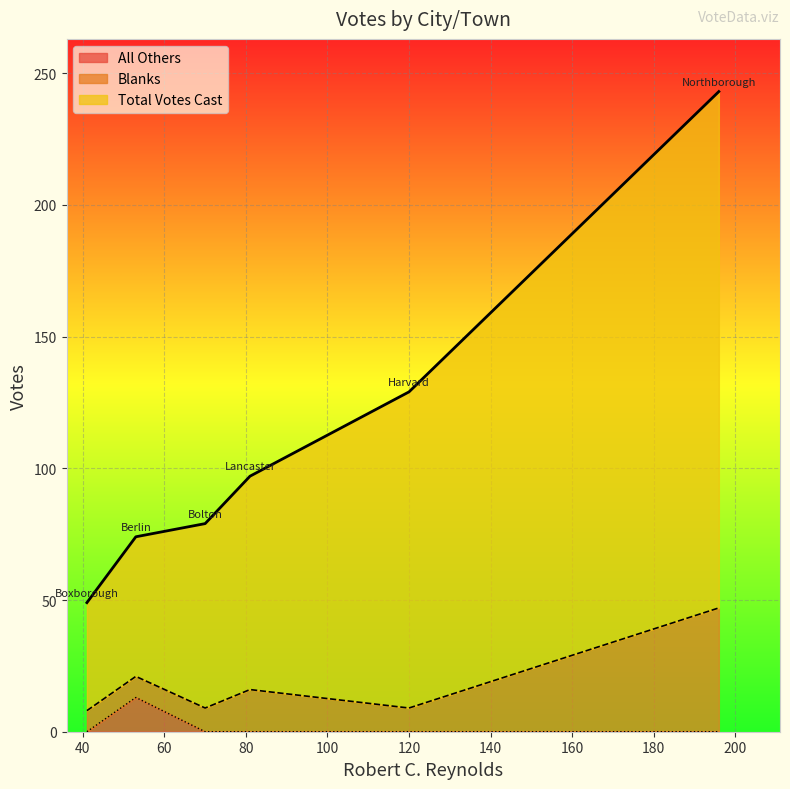

At which label is Total Votes Cast closest to 146?

Harvard